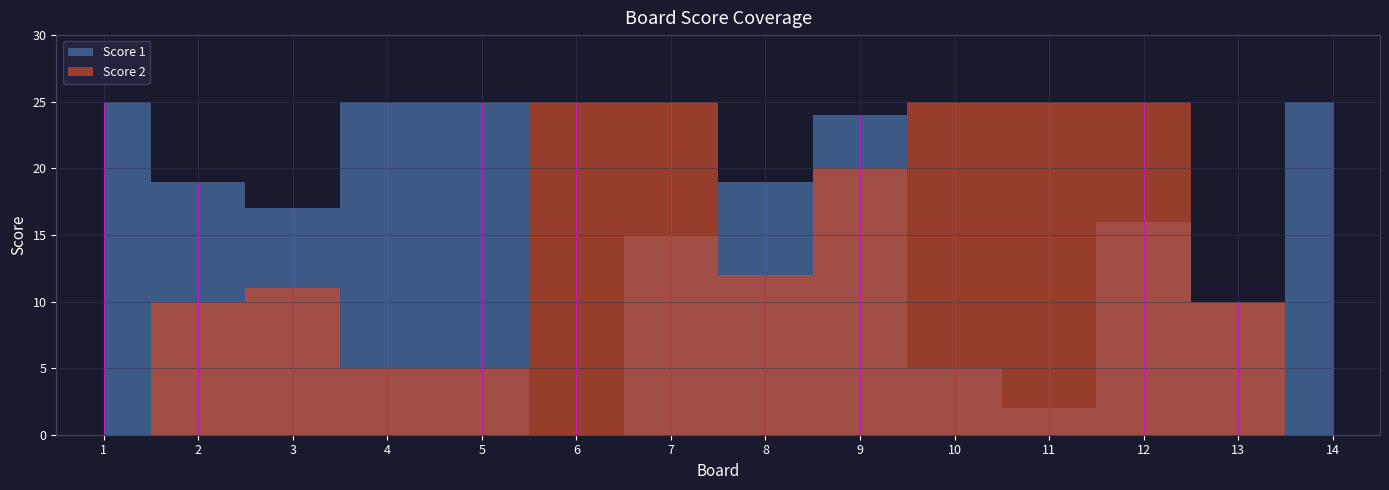

Rank the series at 7 from highest to lowest value.

Score 2, Score 1